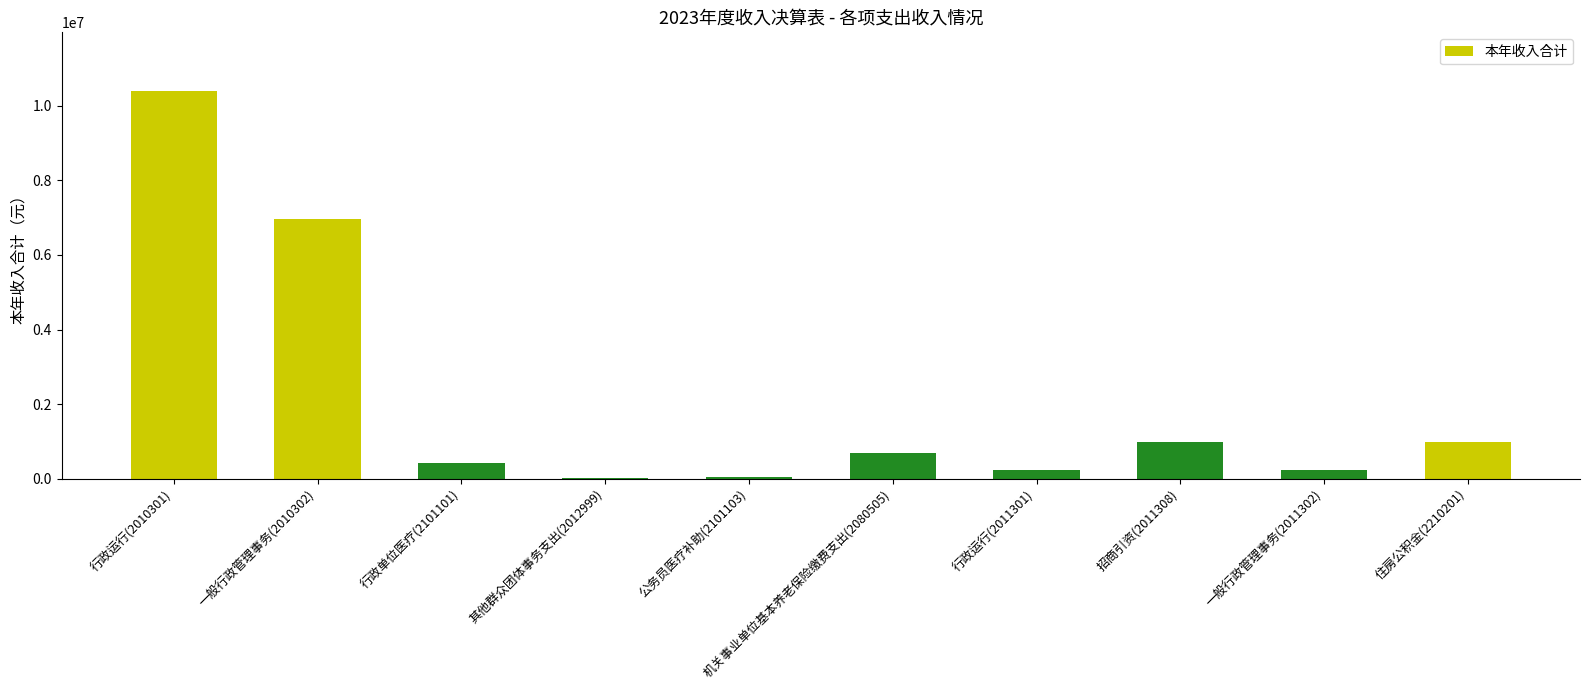

Which label corresponds to the largest value in the chart?

行政运行(2010301)